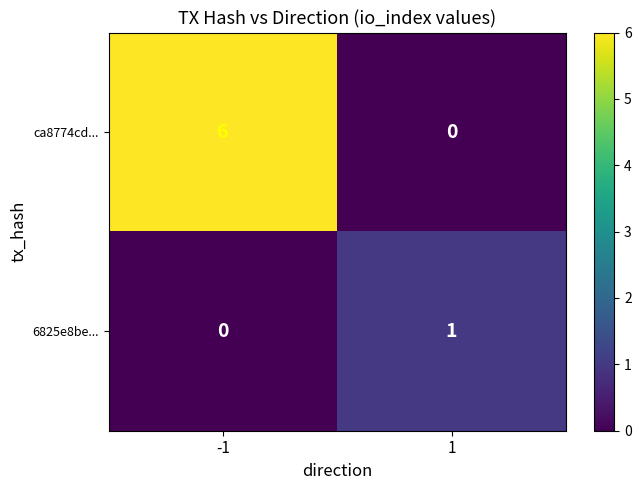

What is the sum of the ca8774cd... values at 1 and -1?

6